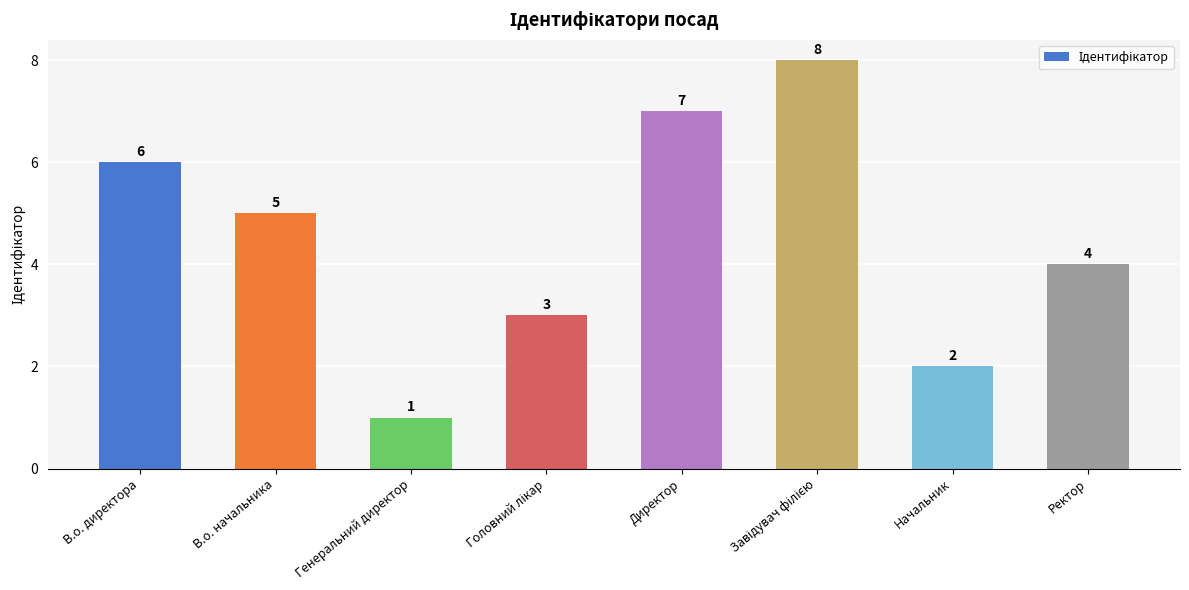

At which category does the chart reach its minimum across all series?

Генеральний директор